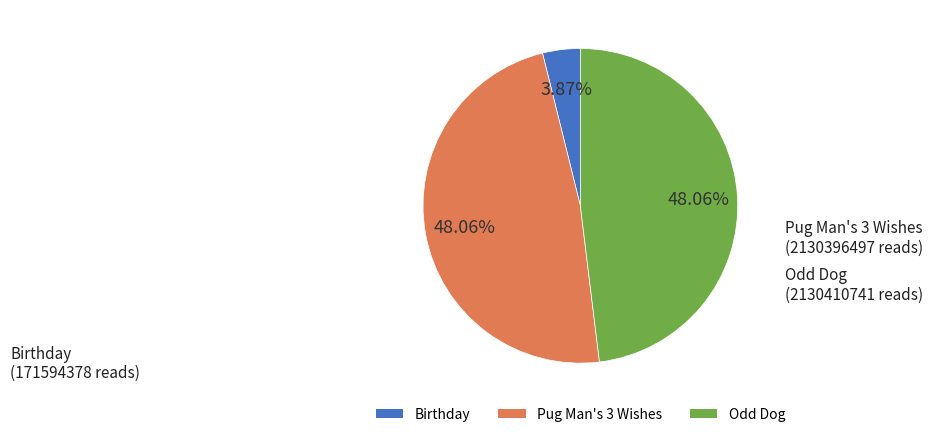

Is the sum of Pug Man's 3 Wishes and Odd Dog greater than half?

Yes